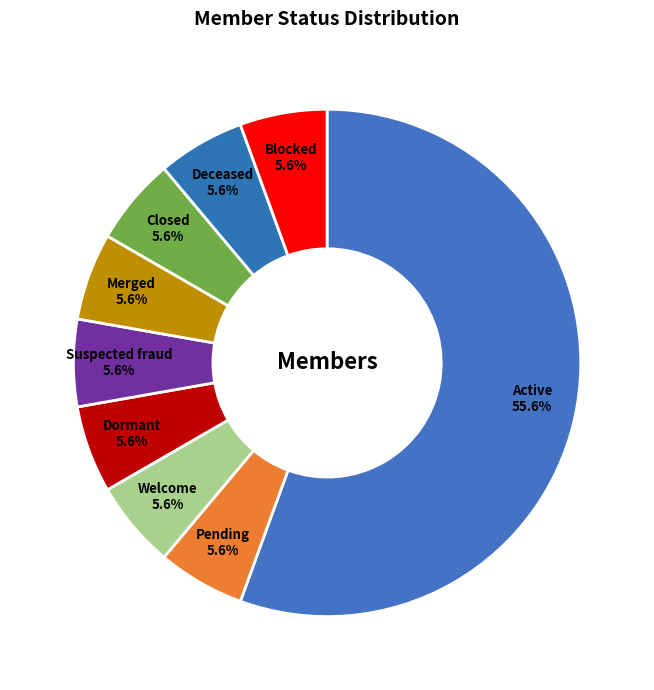

What percentage is the Blocked slice, to the nearest percent?

6%